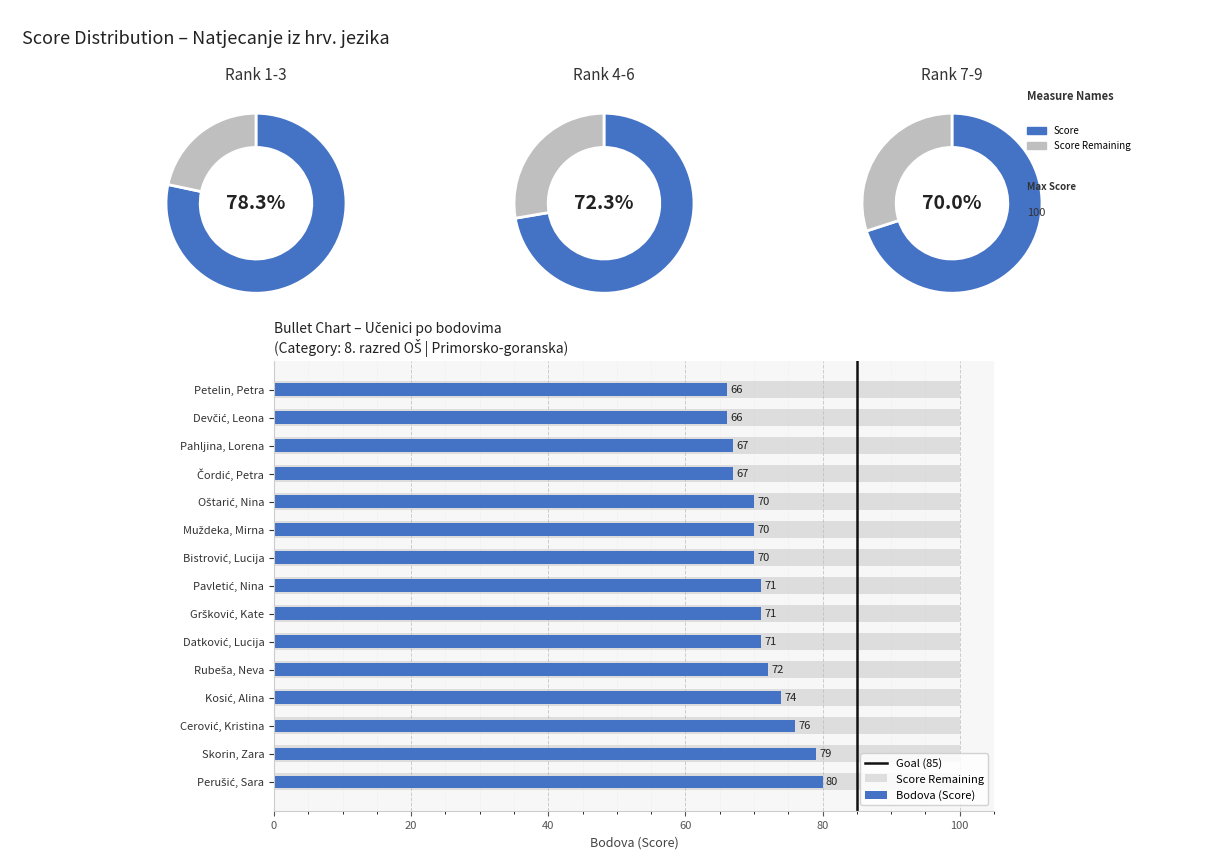

Does the chart contain stacked bars?

No